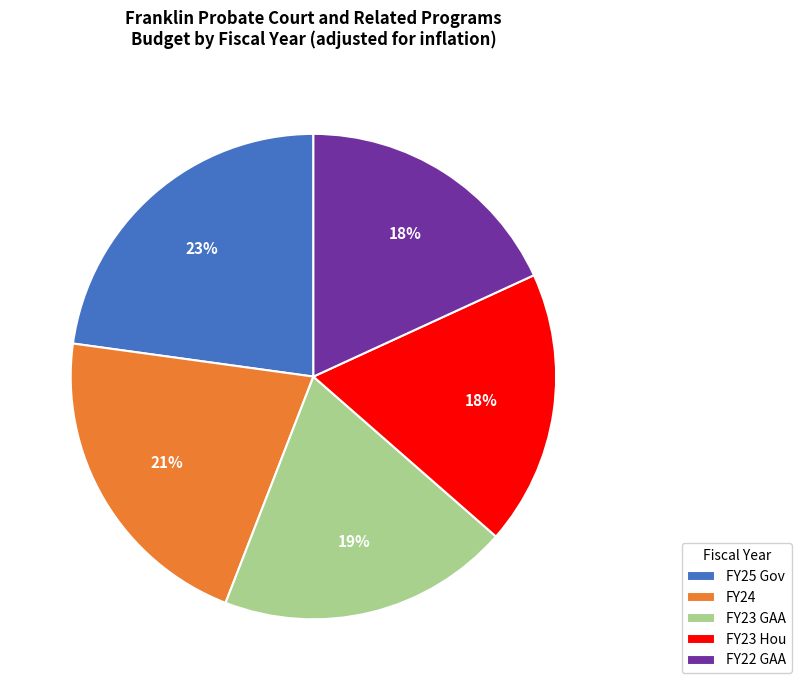

Is the sum of FY24 and FY23 Hou greater than half?

No